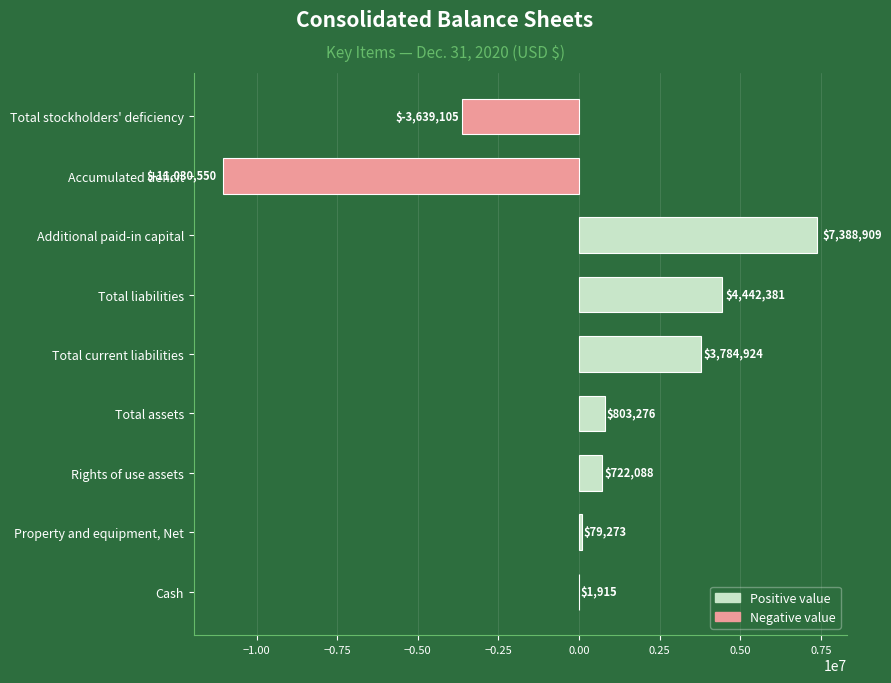

What is the change in value from Rights of use assets to Total assets?

+81188